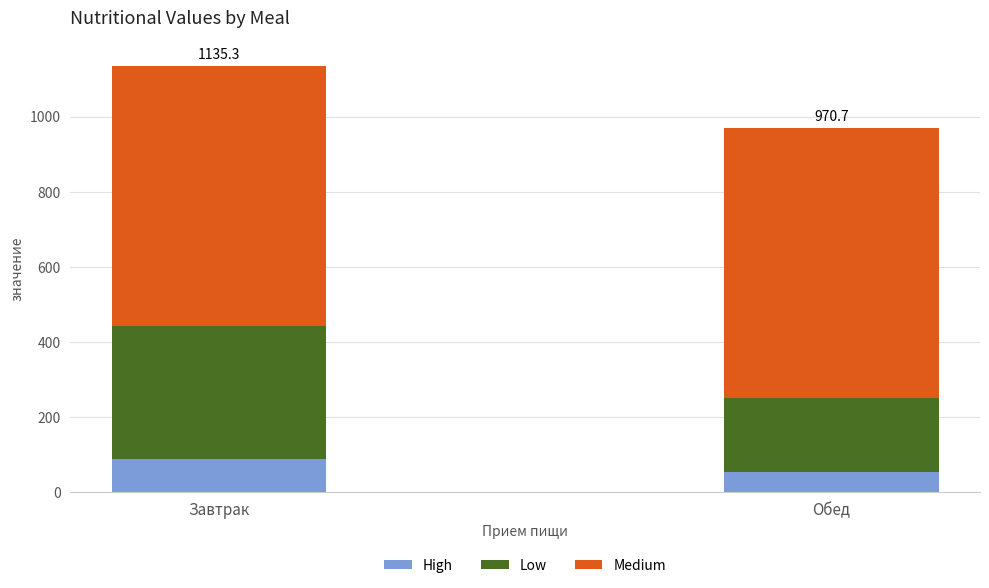

Which category has the highest value in the High series?

Завтрак